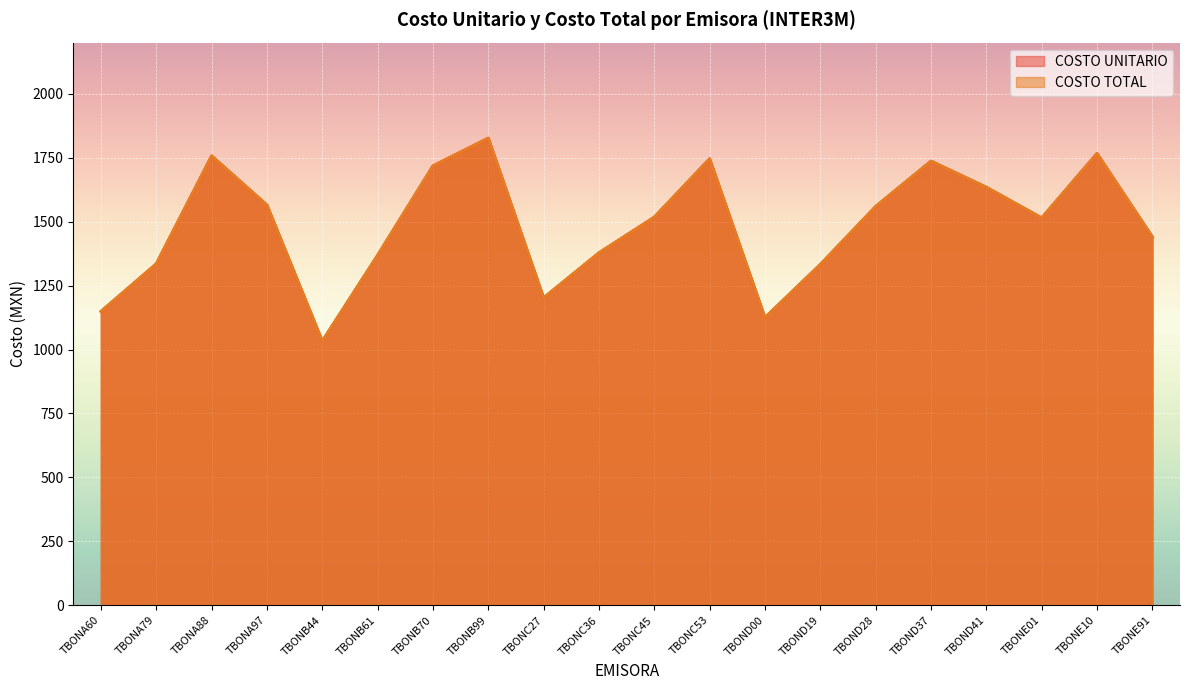

In COSTO UNITARIO, how many points are higher than both neighbors (excluding endpoints)?

5